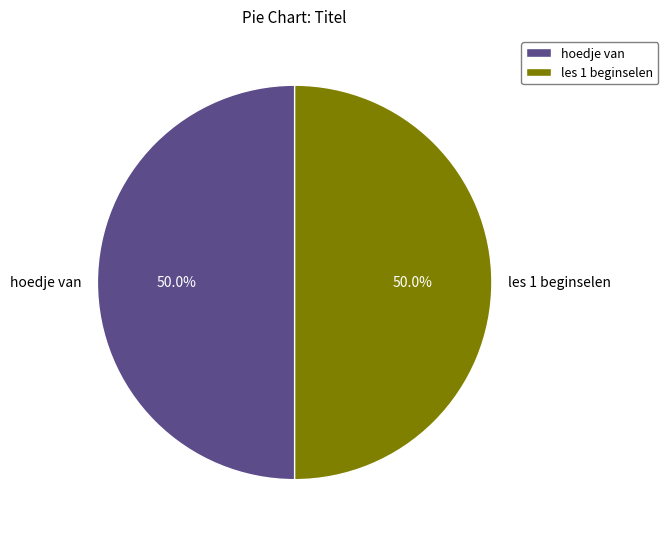

Combined, what portion of the pie is les 1 beginselen and hoedje van?

100.0%